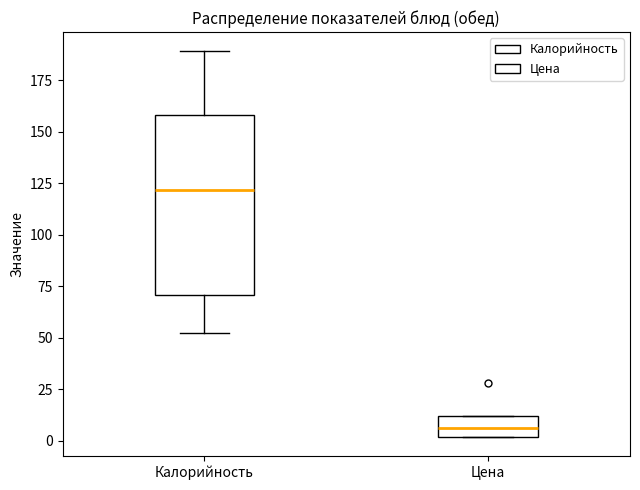

Reading left to right, read every box against the y-axis: the position of its median line, the range the box covers, and the ends of its whiskers. The values are not printed on the chart, so give them approximately, as read against the axis.

Калорийность: median 120, box 70 to 160, whiskers 50 to 190
Цена: median 5, box 0 to 10, whiskers 0 to 10